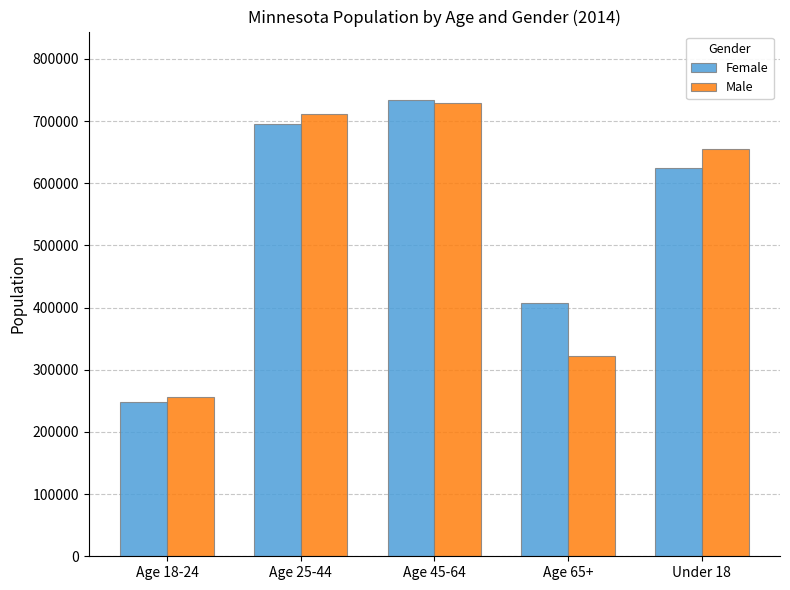

Which series changed the most between Age 65+ and Under 18?

Male